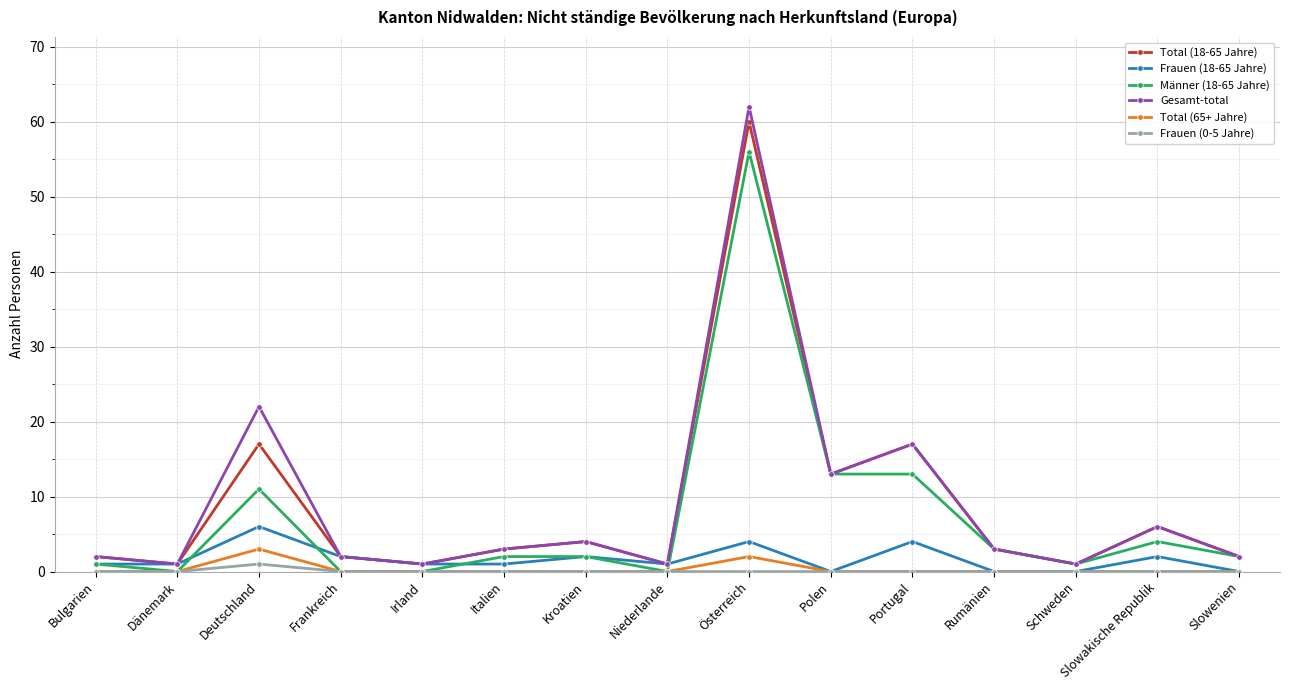

What are all the series names shown in the legend?

Total (18-65 Jahre), Frauen (18-65 Jahre), Männer (18-65 Jahre), Gesamt-total, Total (65+ Jahre), Frauen (0-5 Jahre)